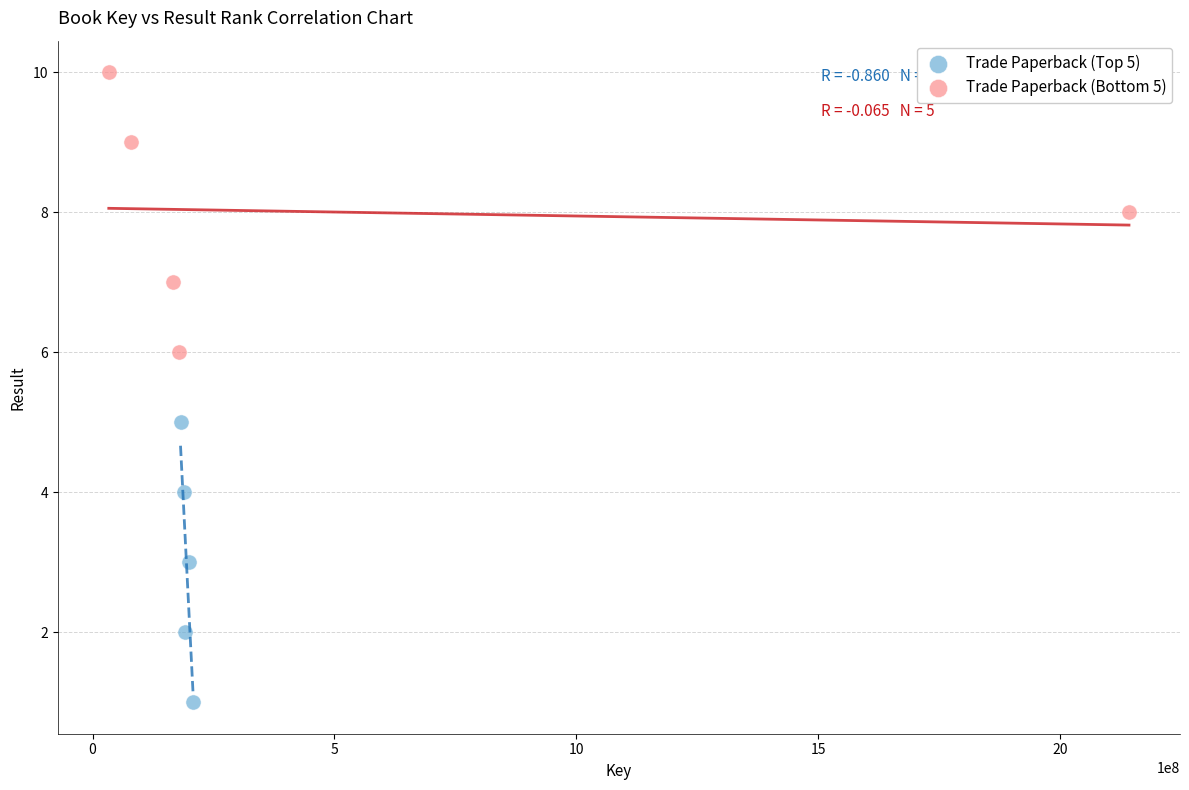

Which series contains the lowest Y value?

Trade Paperback (Top 5)